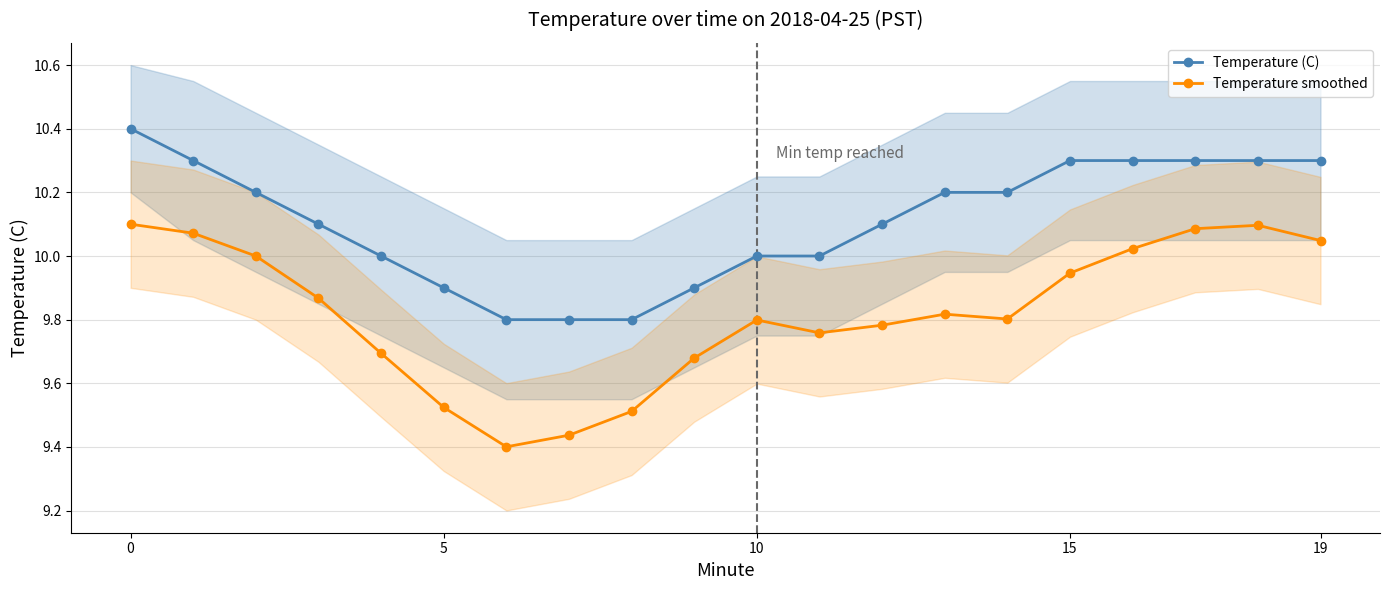

What is the minimum value shown in the chart?

9.4